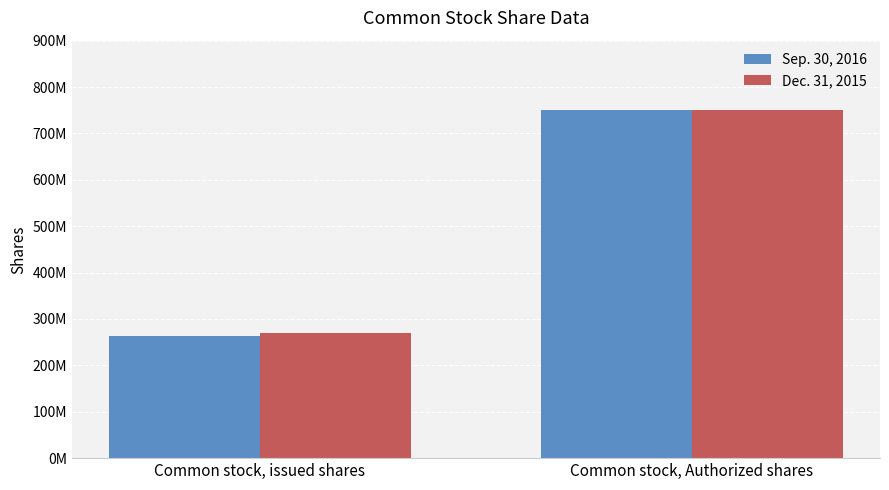

At which label does Dec. 31, 2015 reach its peak?

Common stock, Authorized shares